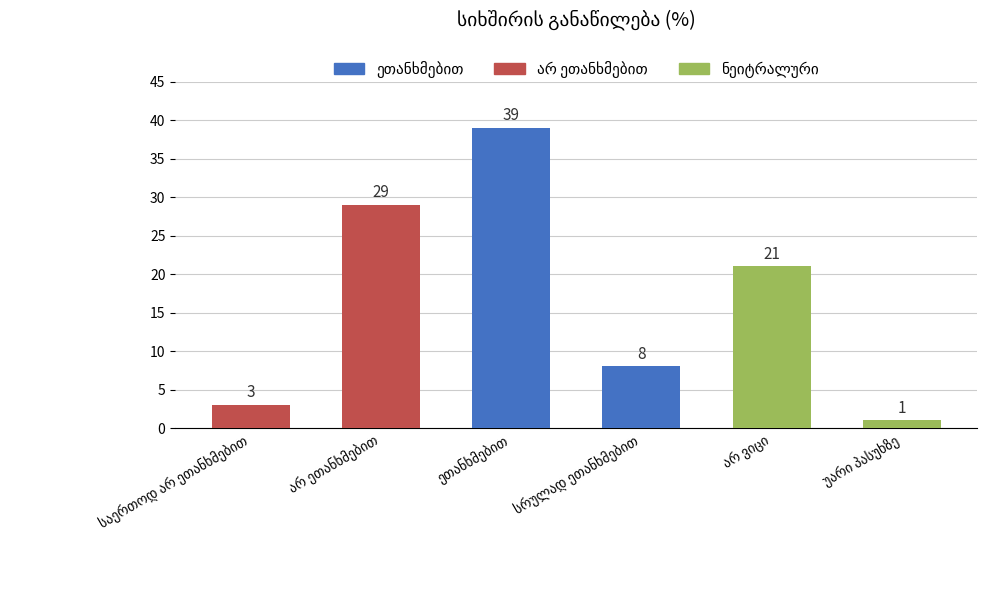

What is the value of the 6th bar from the left?

1